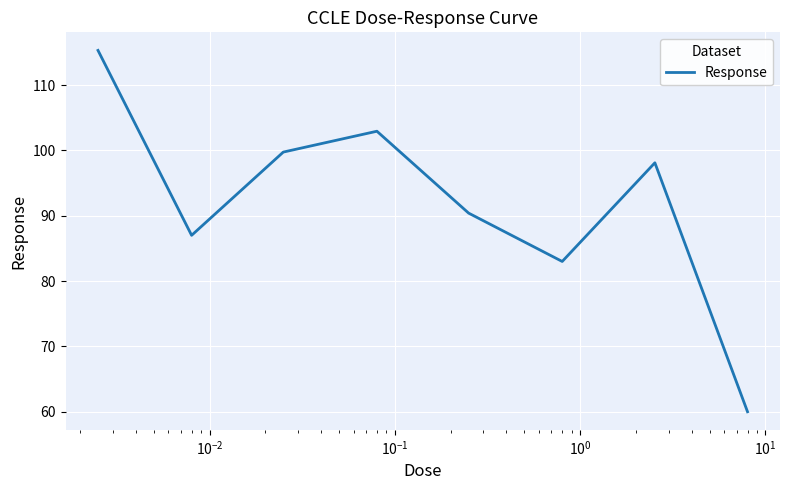

What is the average value?

92.1